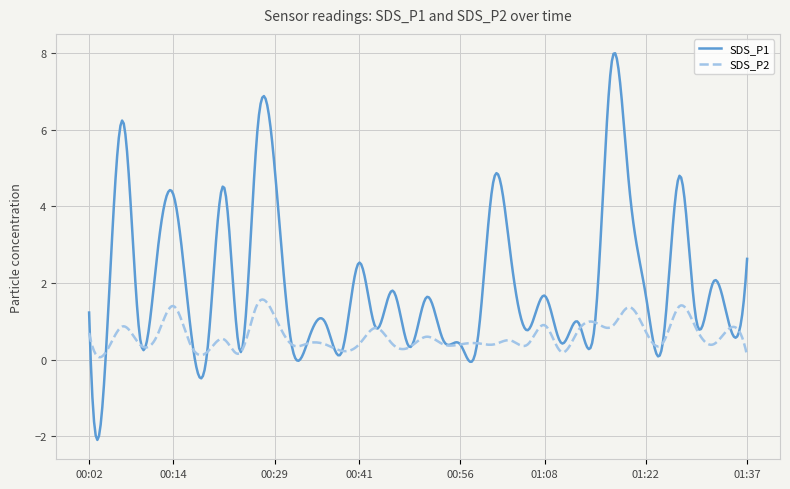

What is the minimum value for SDS_P1?

-2.1